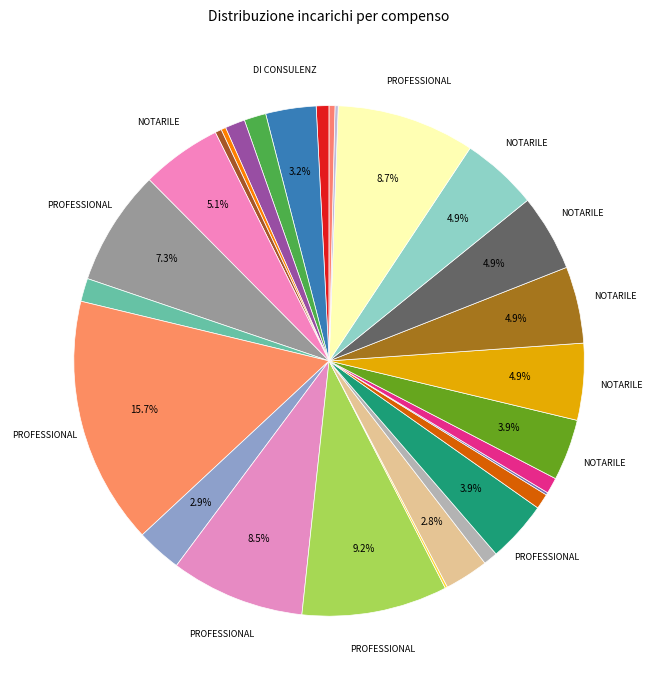

How many segments does this pie chart have?

28